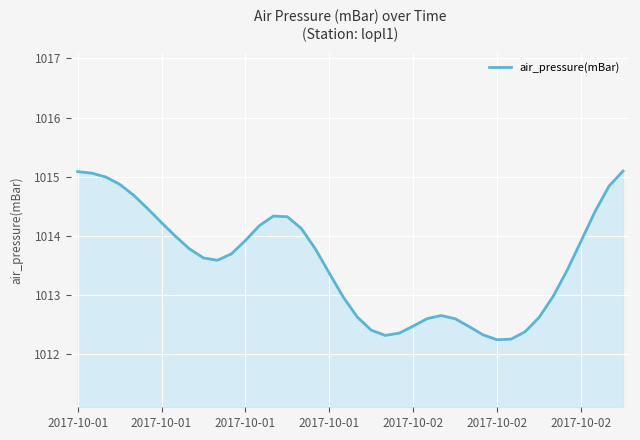

What is the difference between the second highest and minimum values?

2.8